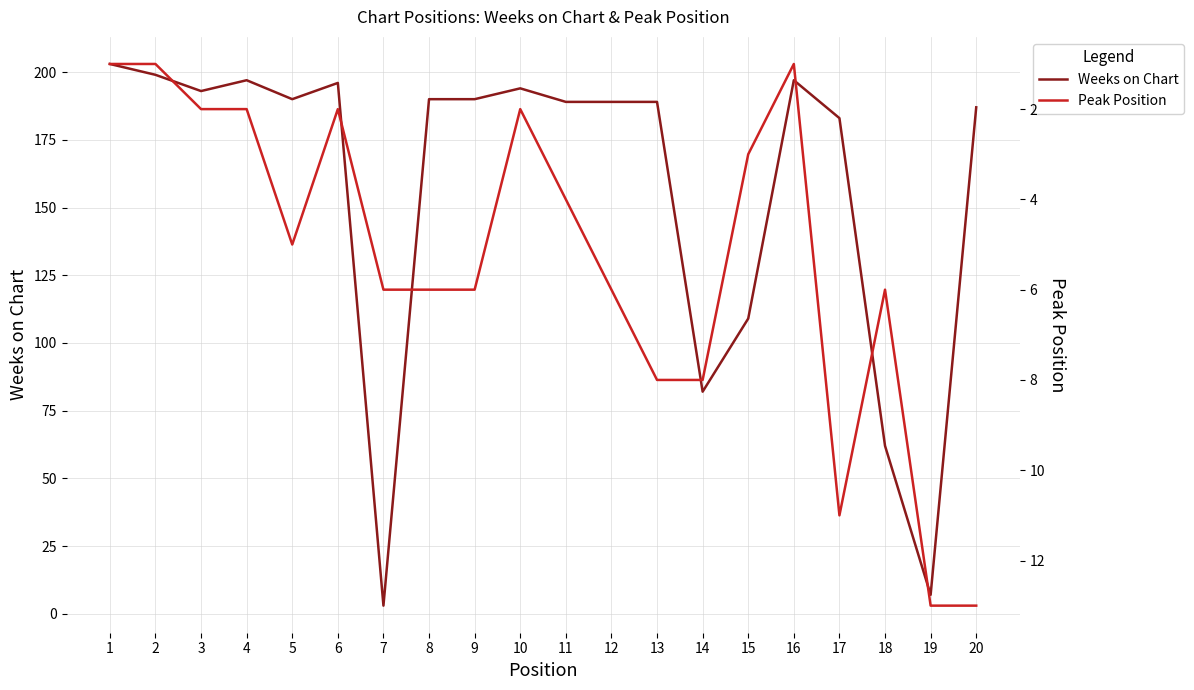

At how many categories does at least one series exceed 49?

18